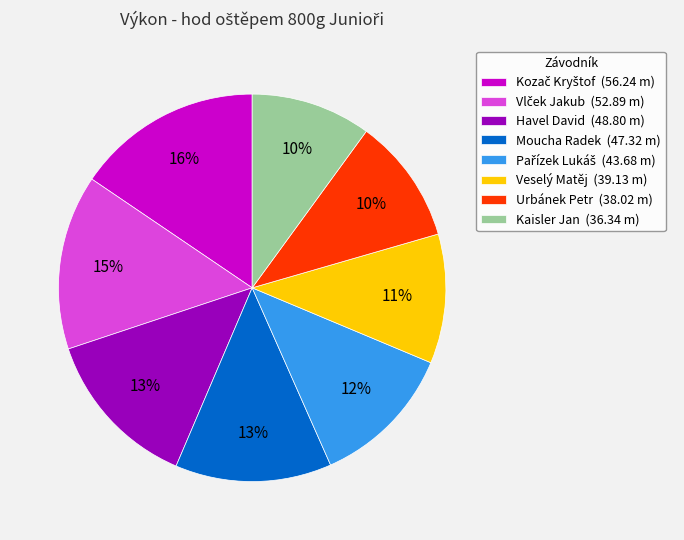

Which has a higher value, Veselý Matěj (39.13 m) or Kaisler Jan (36.34 m)?

Veselý Matěj (39.13 m)